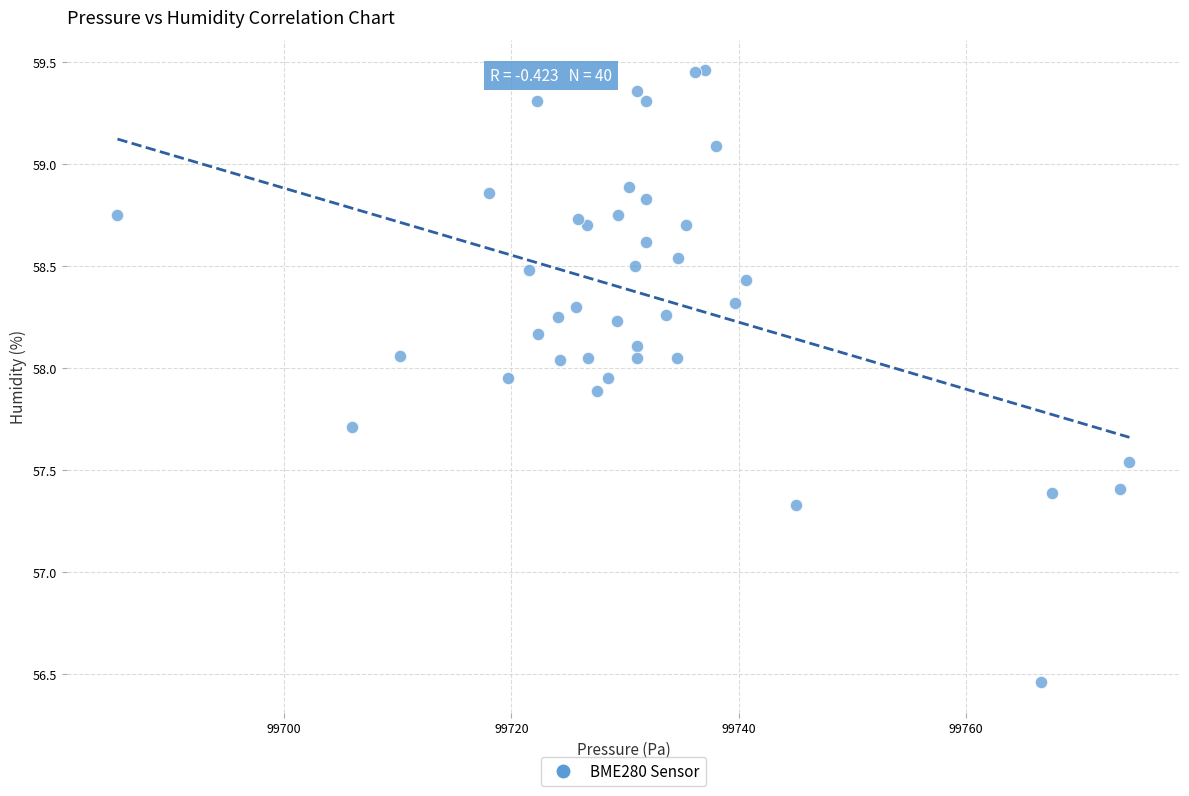

What Y value in the scatter plot is closest to 57?

57.3